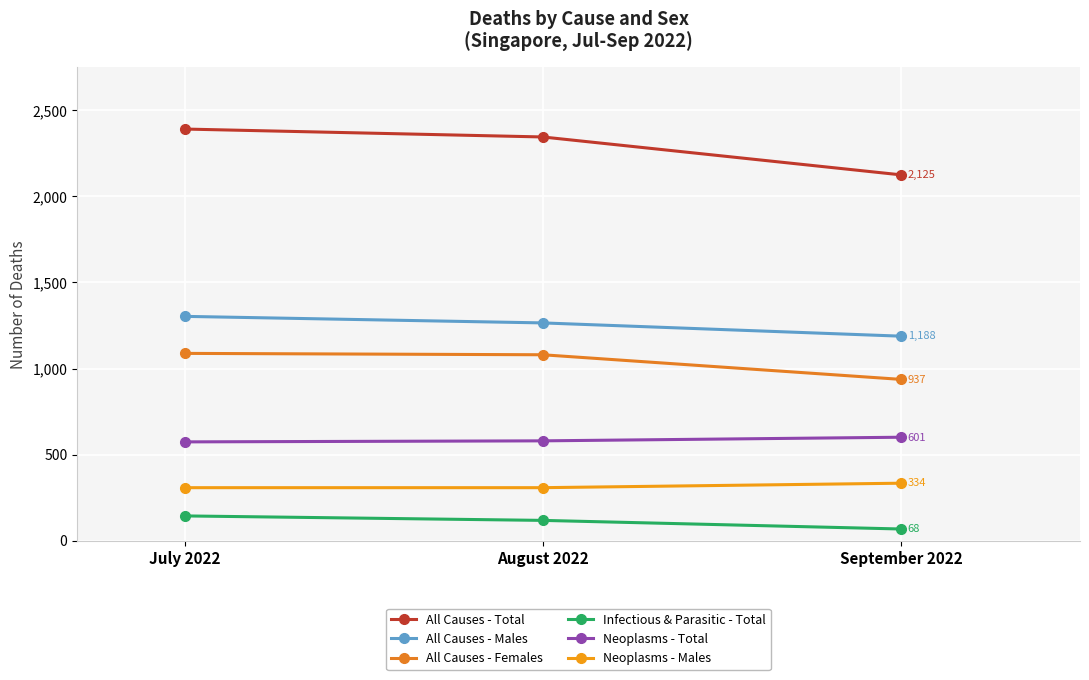

What is the minimum value shown in the chart?

68